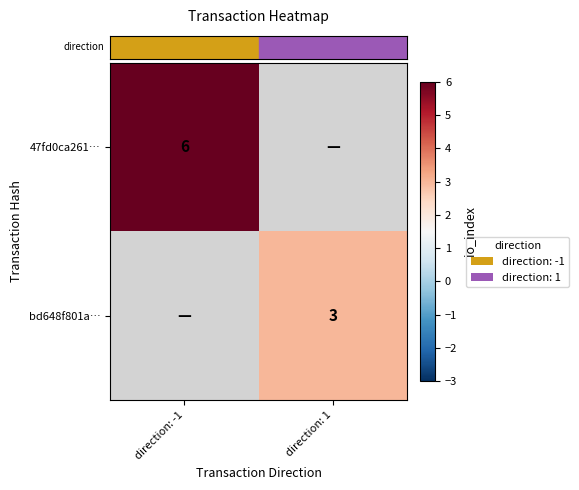

The row_1 series shows 3.0 at direction: 1. True or false?

True